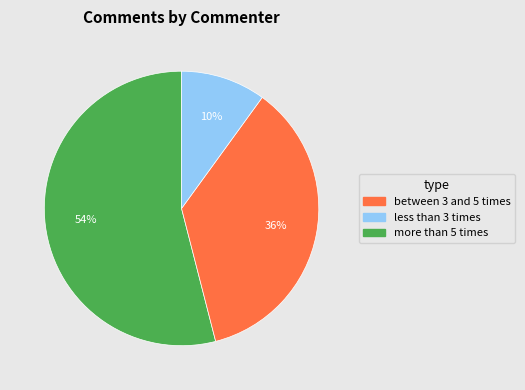

Does any single category account for the majority?

Yes